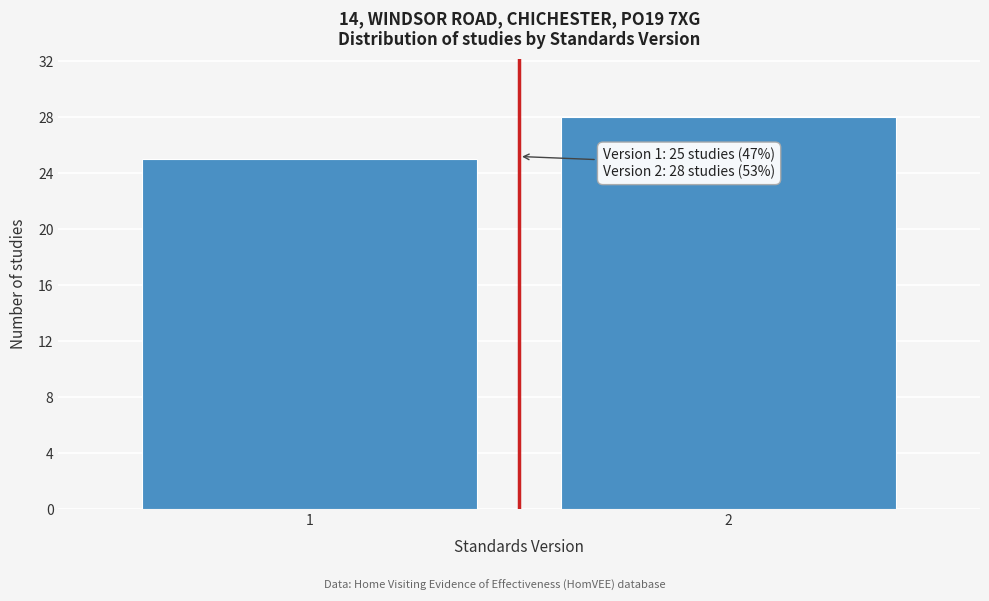

Reading left to right, list all the values displayed in this chart.

1=25	2=28